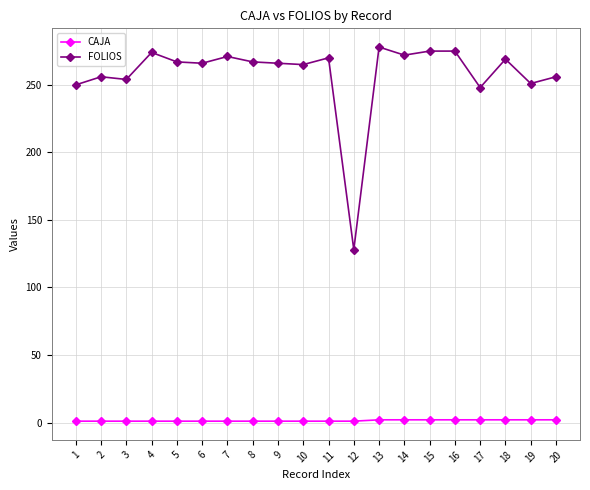

What is the average value of the FOLIOS series?

258